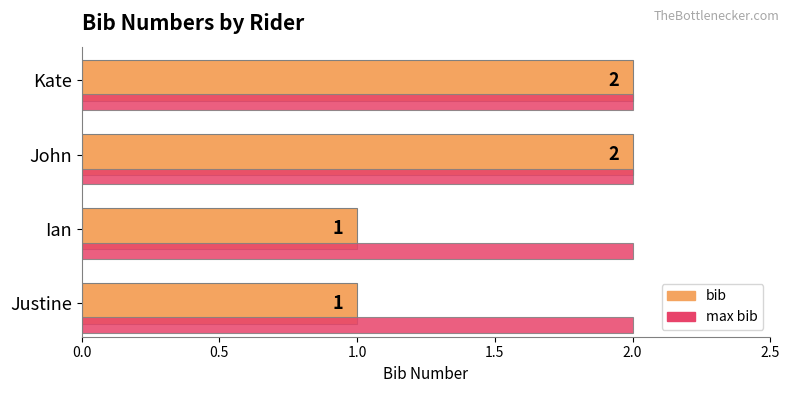

The value of max bib at Justine is 2. True or false?

True